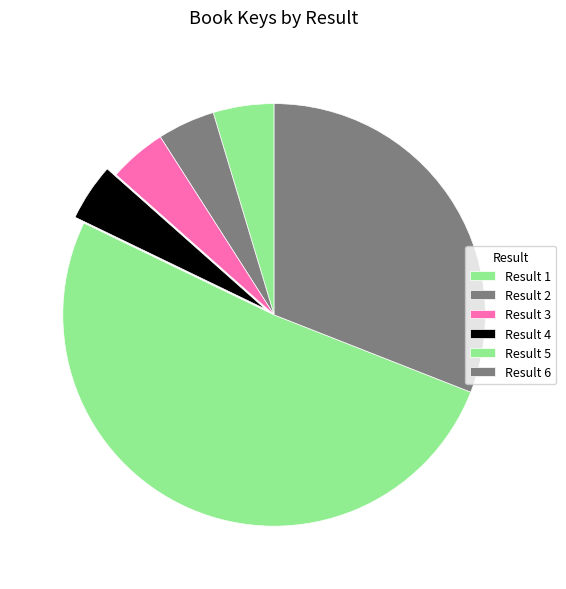

How many slices are in this pie chart?

6